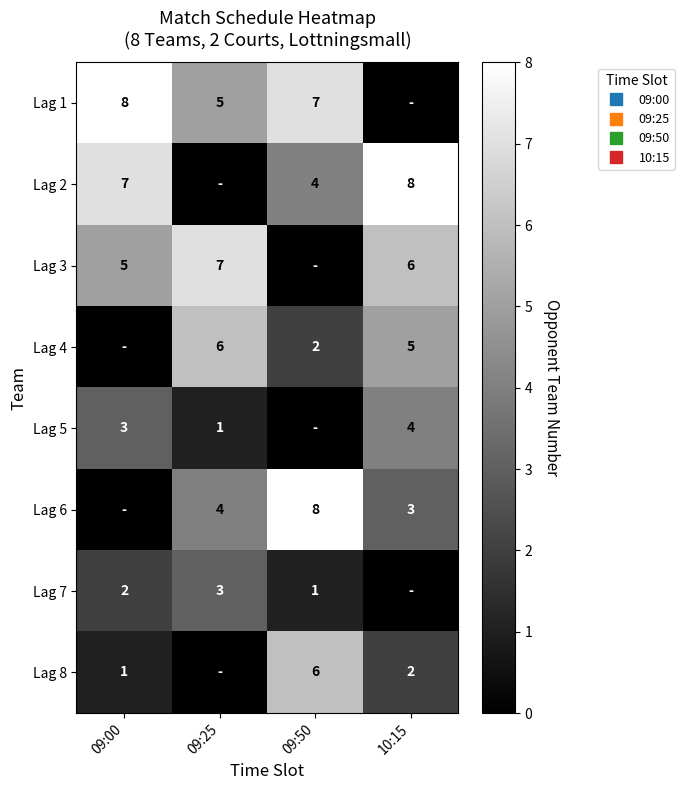

What is the total value across all series at 09:25?

26